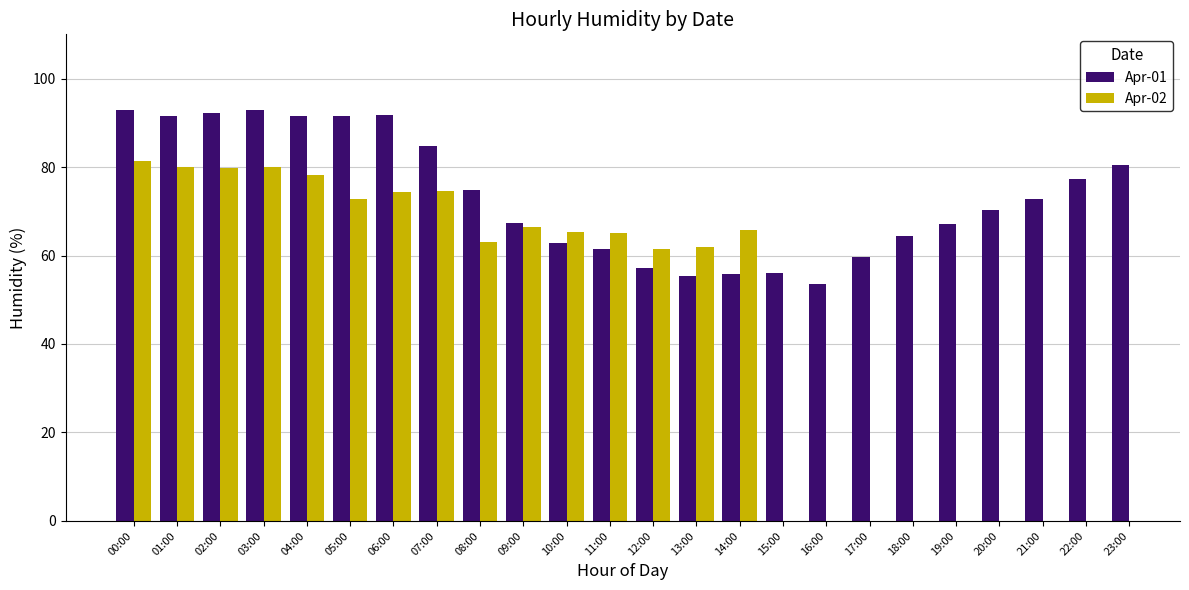

What is the average value of the Apr-01 series?

73.6